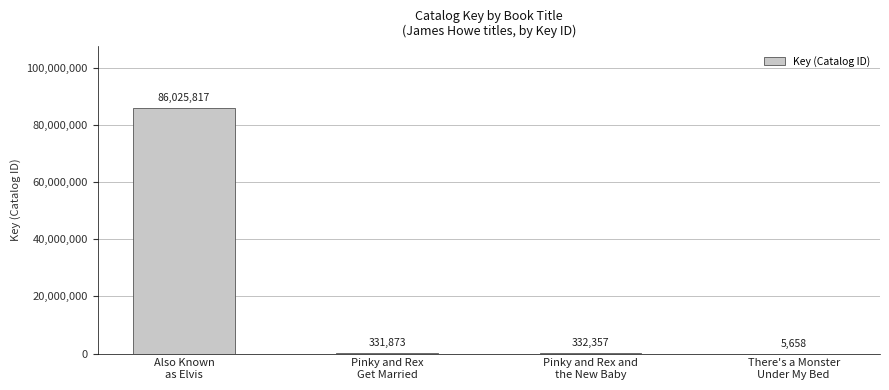

Reading left to right, what are all the values shown in this chart?

Also Known
as Elvis=86025817	Pinky and Rex
Get Married=331873	Pinky and Rex and
the New Baby=332357	There's a Monster
Under My Bed=5658